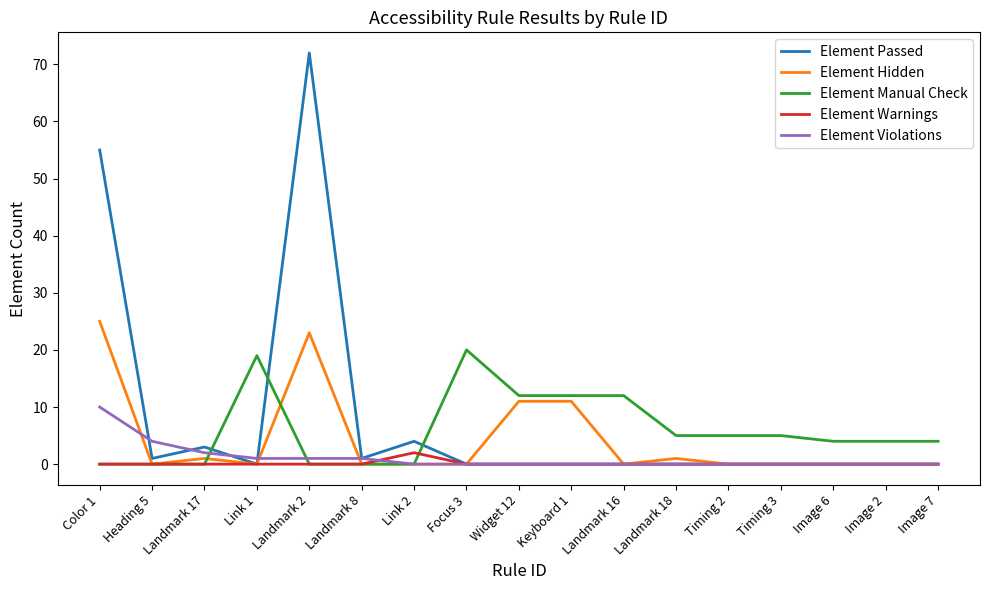

True or false: Element Passed has a value of -35 at Image 6.

False